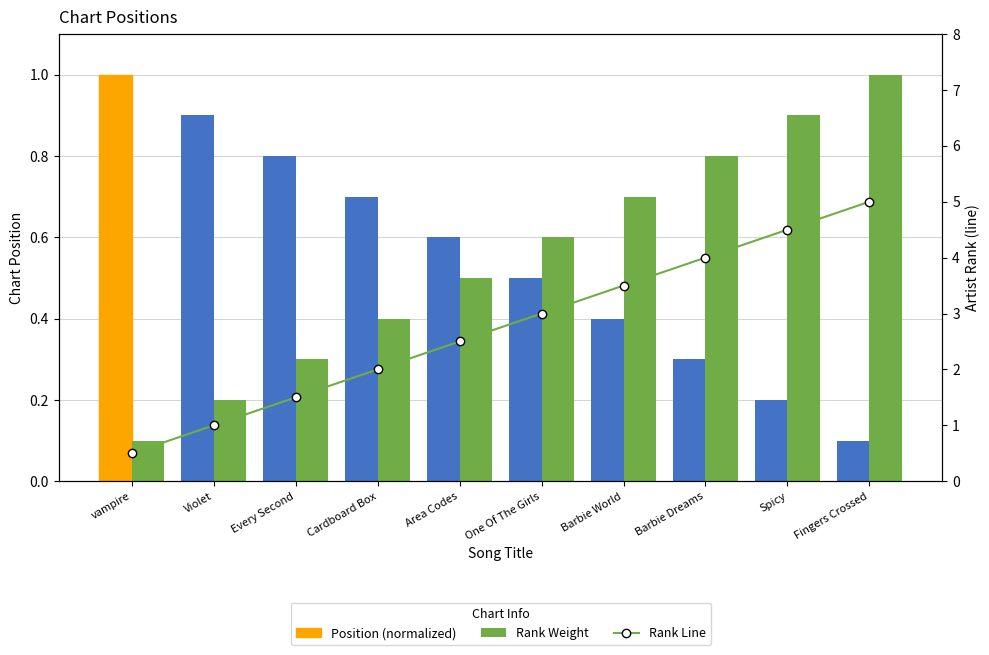

What is the value of the Position (normalized) bar at the 9th from the left?

0.2